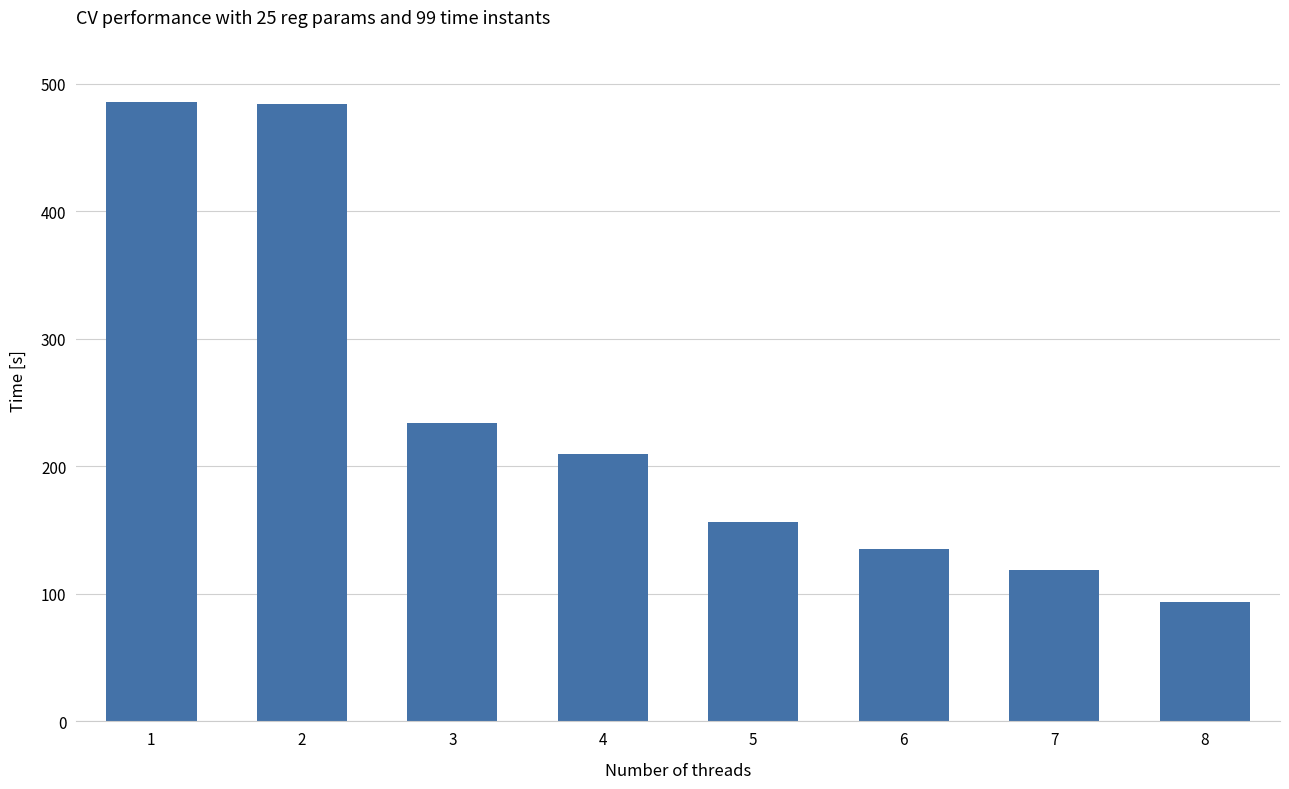

How many data points does each series have?

8